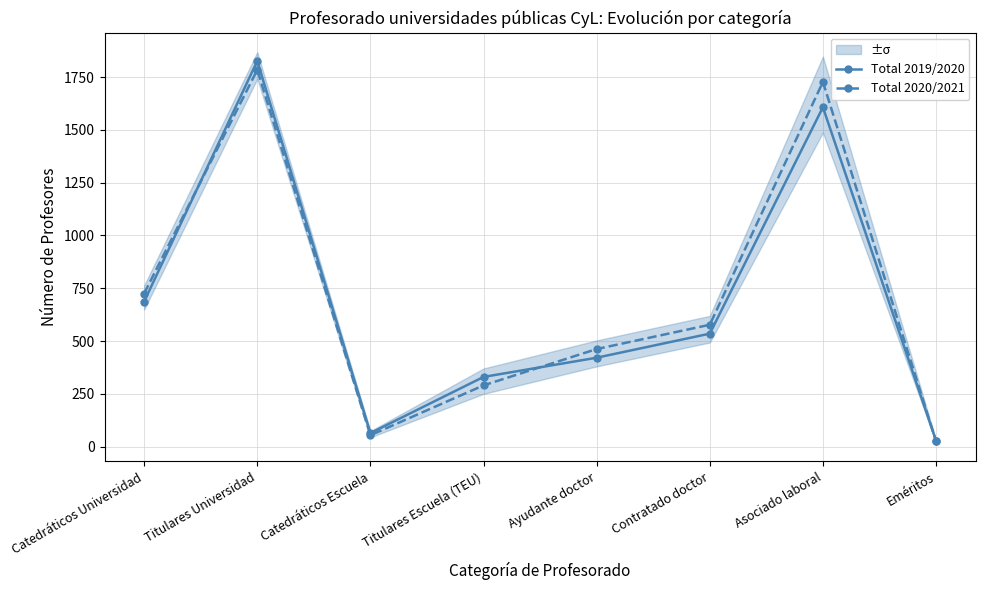

Which series has the largest range (max minus min)?

Total 2019/2020